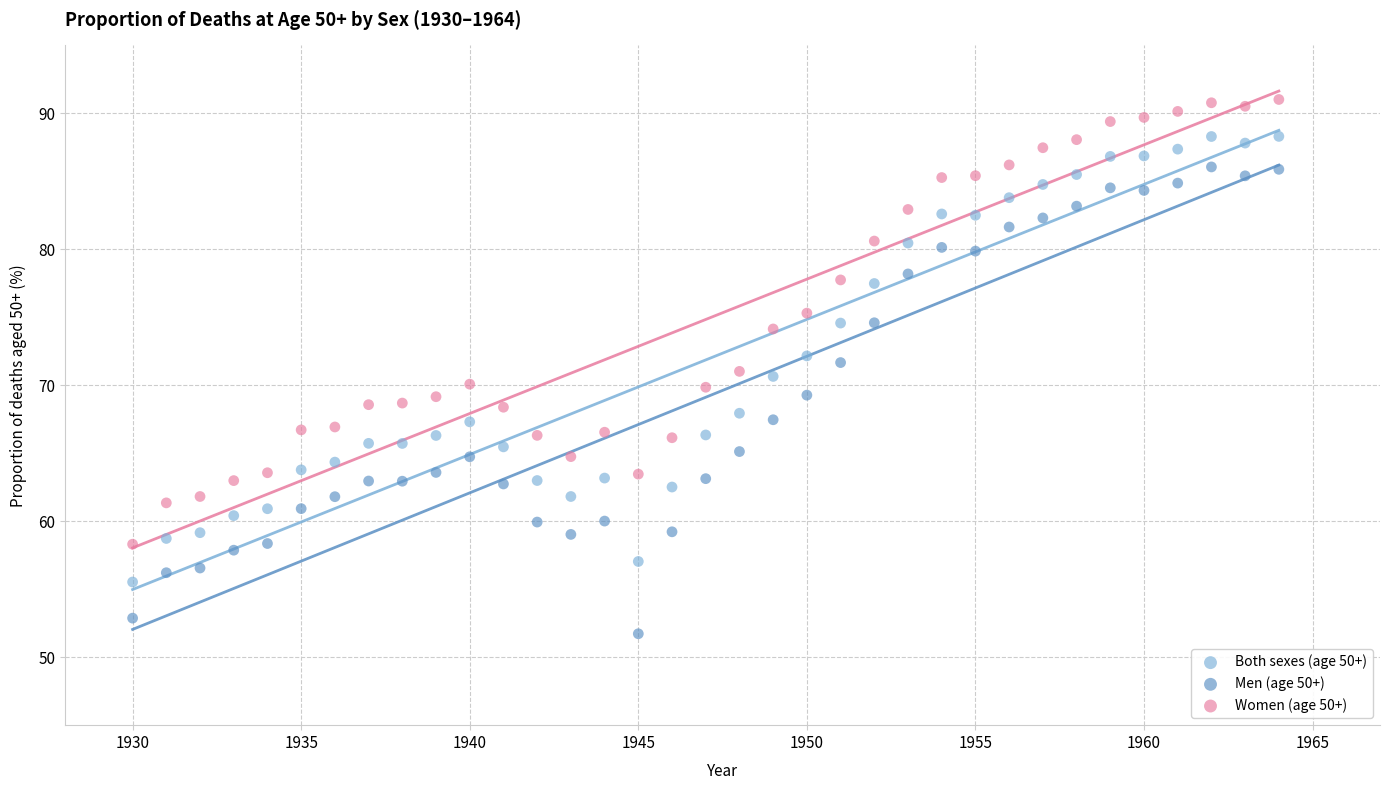

Across all data points, what is the range of Y values (max minus min)?

39.3